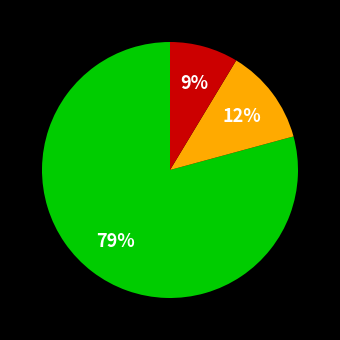

To the nearest percent, what is the average slice percentage?

33%